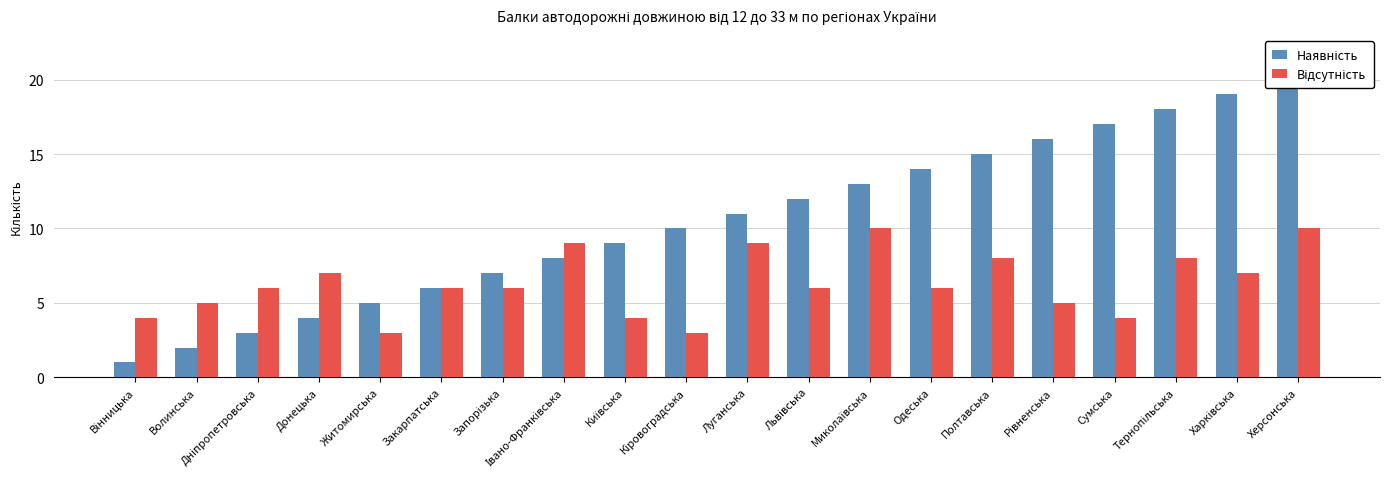

Read the Відсутність value at Рівненська.

5